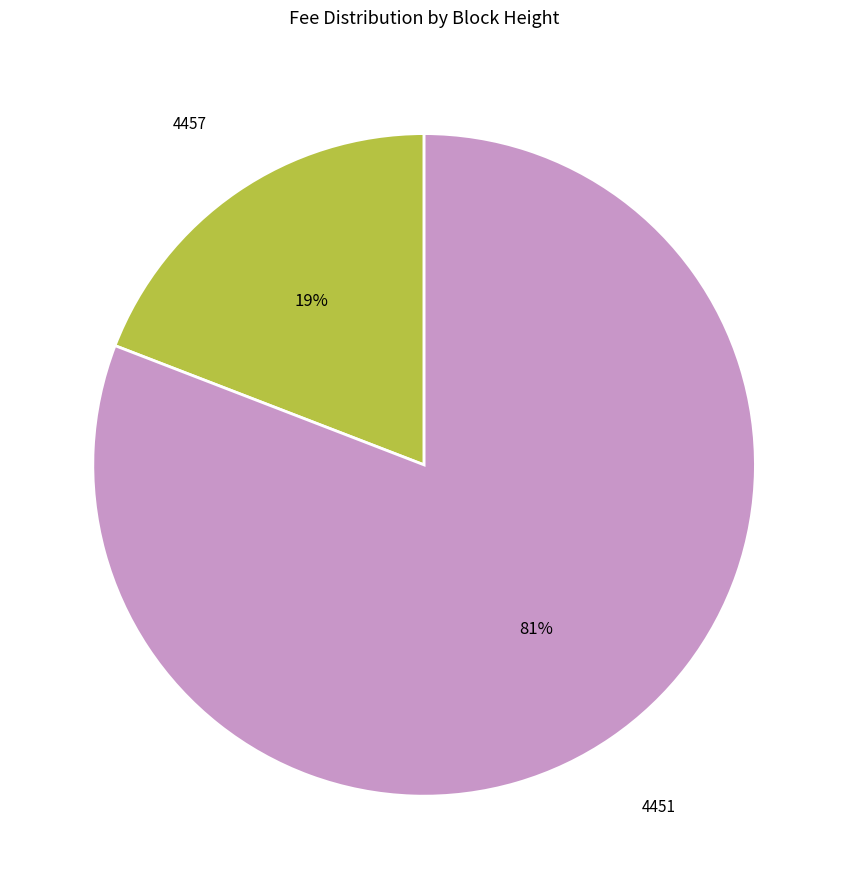

To the nearest percent, what is the difference between the largest and smallest slice percentages?

62%